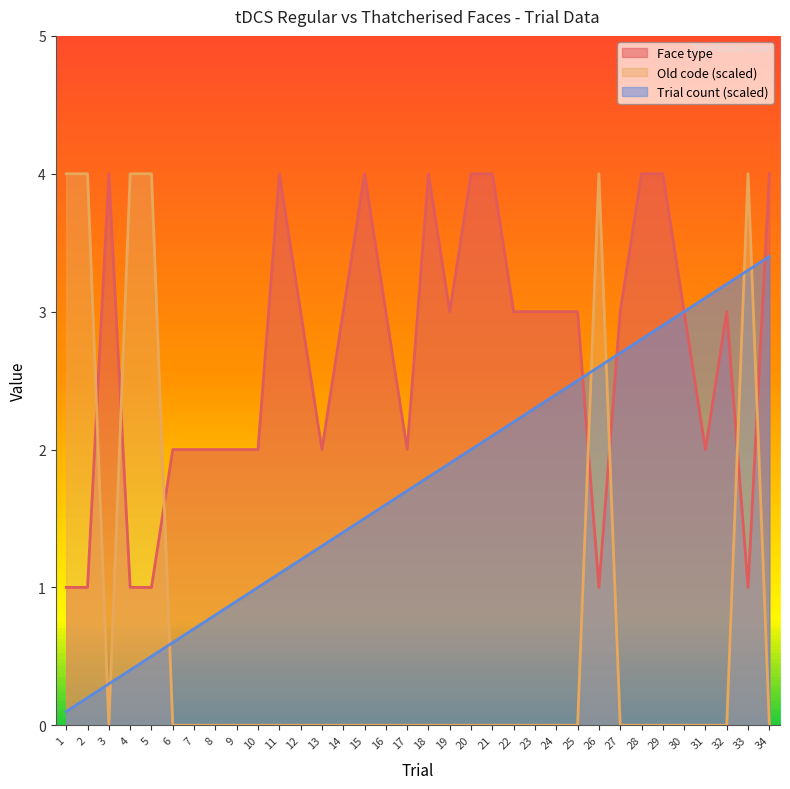

At which label is Trial count closest to 1?

10